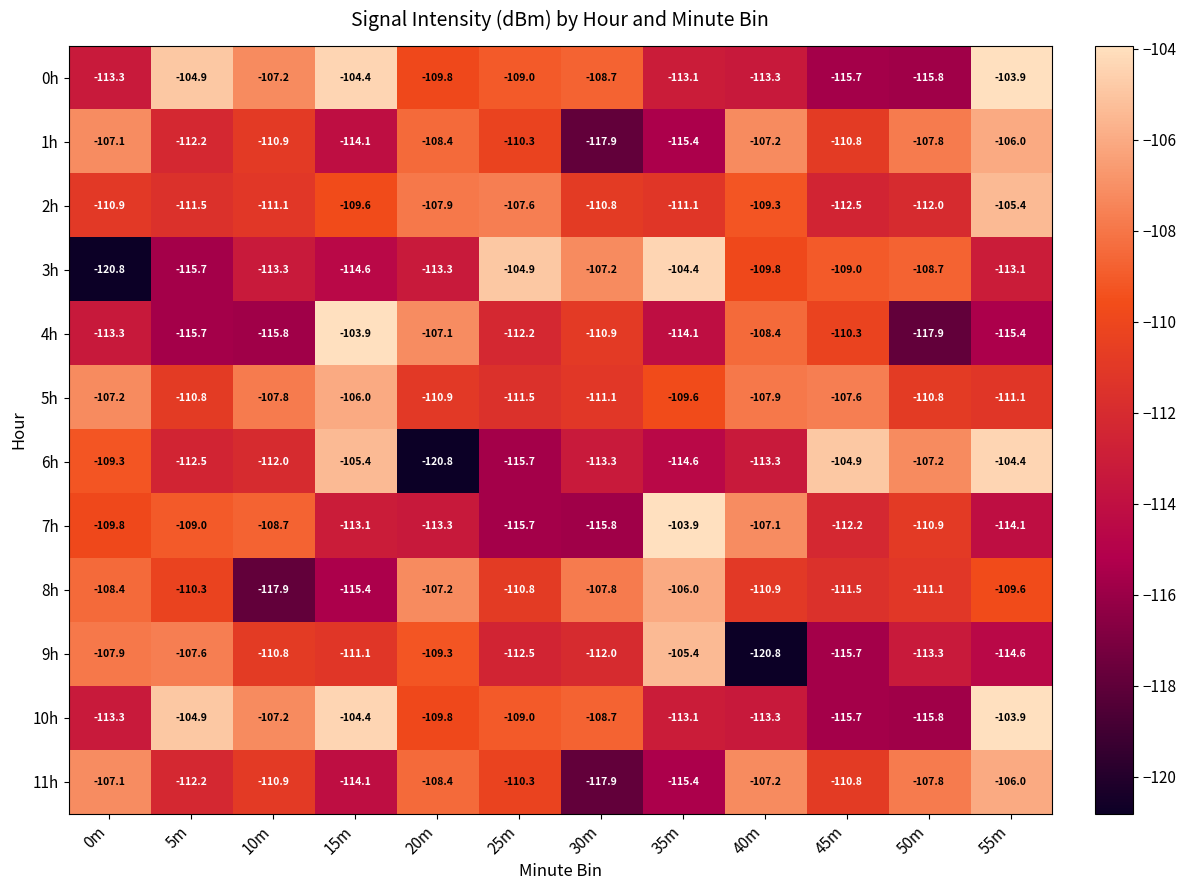

List the labels in order of 4h value, smallest first.

50m, 10m, 5m, 55m, 35m, 0m, 25m, 30m, 45m, 40m, 20m, 15m